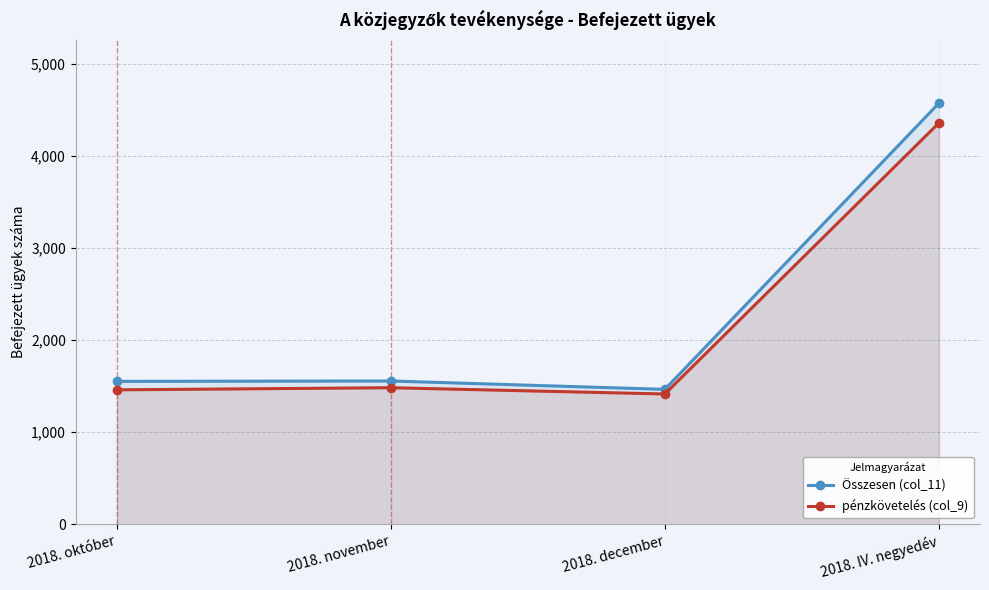

What is the difference between the maximum and minimum values in the pénzkövetelés (col_9) series?

2943